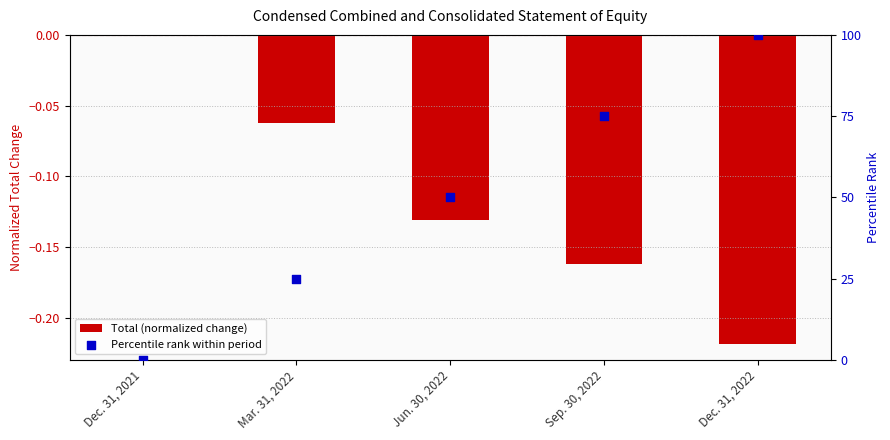

Which series contains the highest Y value?

Percentile rank within period